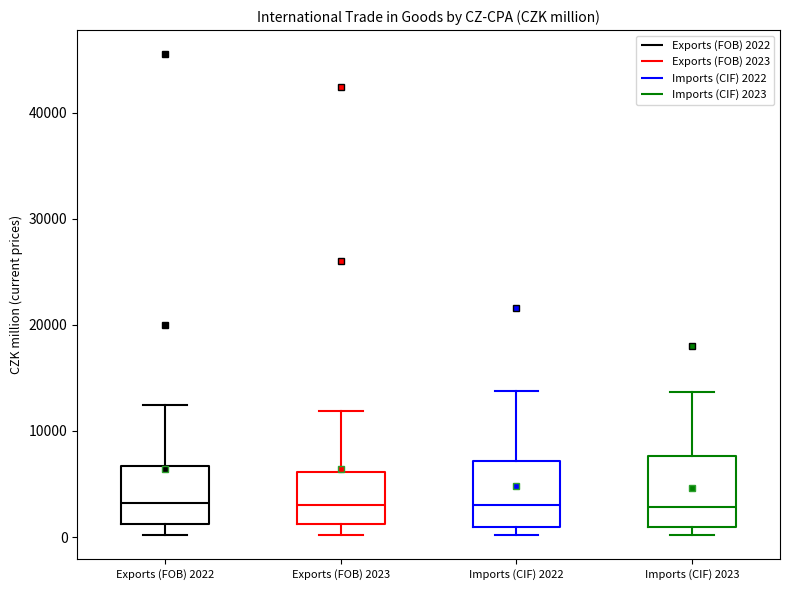

Where does the median line of the box for Exports (FOB) 2023 sit on the y-axis? The values are not printed on the chart, so give them approximately, as read against the axis.

3000